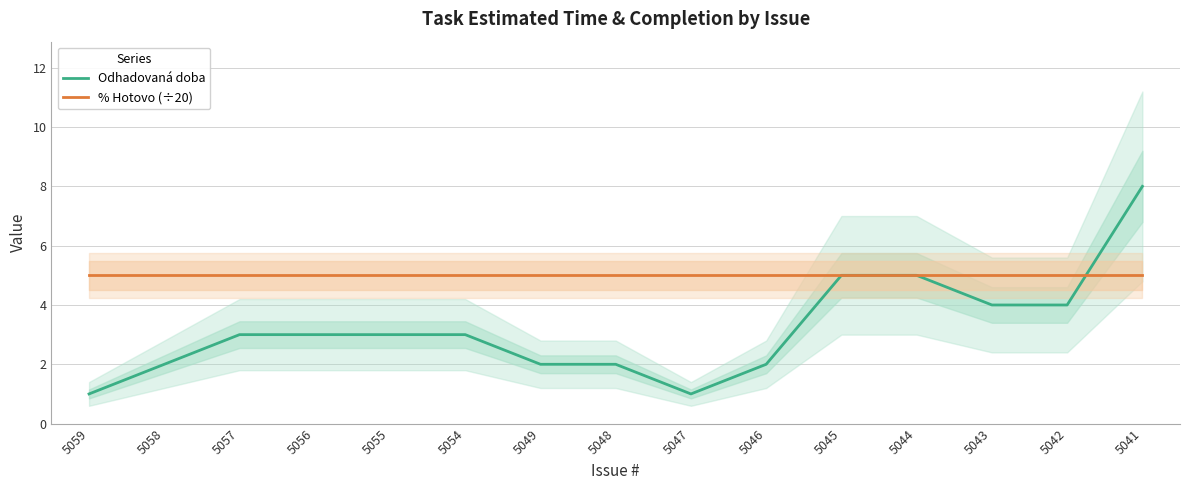

Reading right to left, extract all data points from this chart.

Odhadovaná doba: 5041=8	5042=4	5043=4	5044=5	5045=5	5046=2	5047=1	5048=2	5049=2	5054=3	5055=3	5056=3	5057=3	5058=2	5059=1
% Hotovo (÷20): 5041=5	5042=5	5043=5	5044=5	5045=5	5046=5	5047=5	5048=5	5049=5	5054=5	5055=5	5056=5	5057=5	5058=5	5059=5